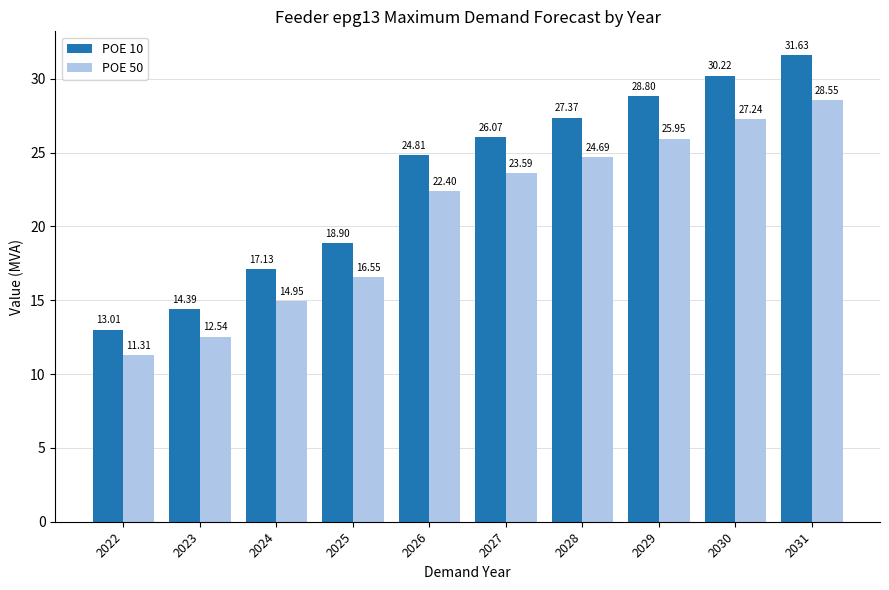

What is the average value of the POE 50 series?

20.8